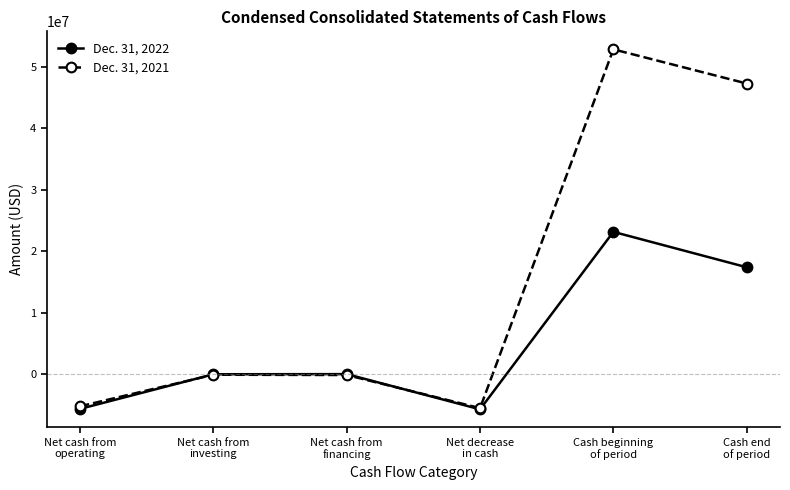

True or false: Dec. 31, 2022 has more than 2 points higher than both neighbors.

False